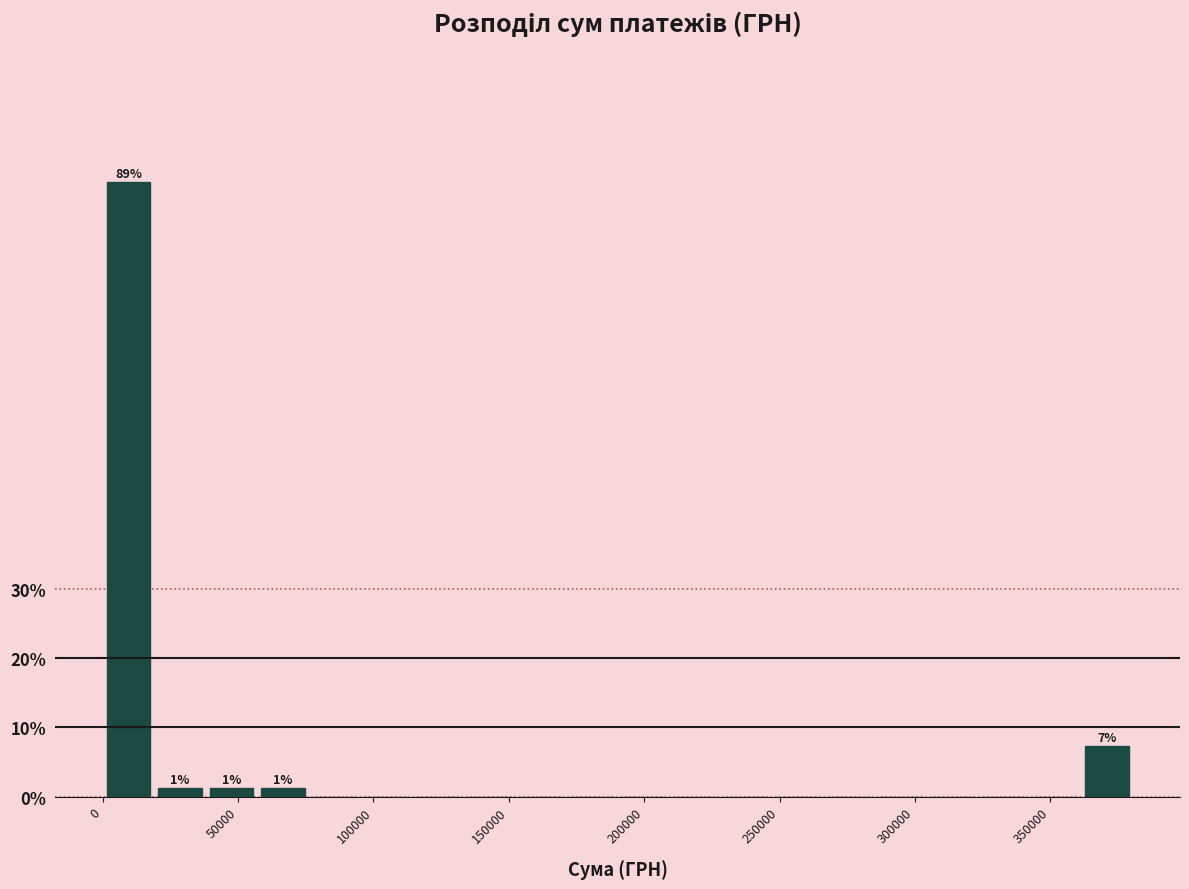

Around what value on the x-axis is the tallest bar? Give the approximate position of its centre, as read against the axis.

10000